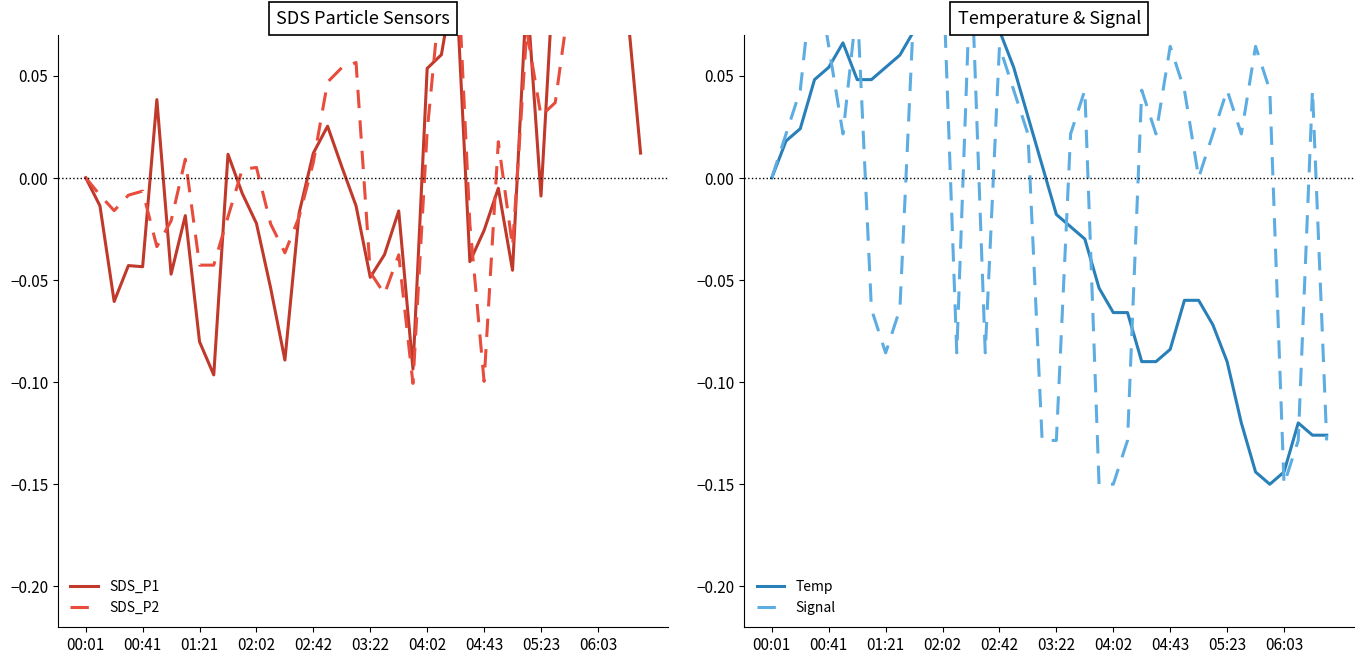

What is the difference between the maximum and minimum values in the Signal series?

0.3